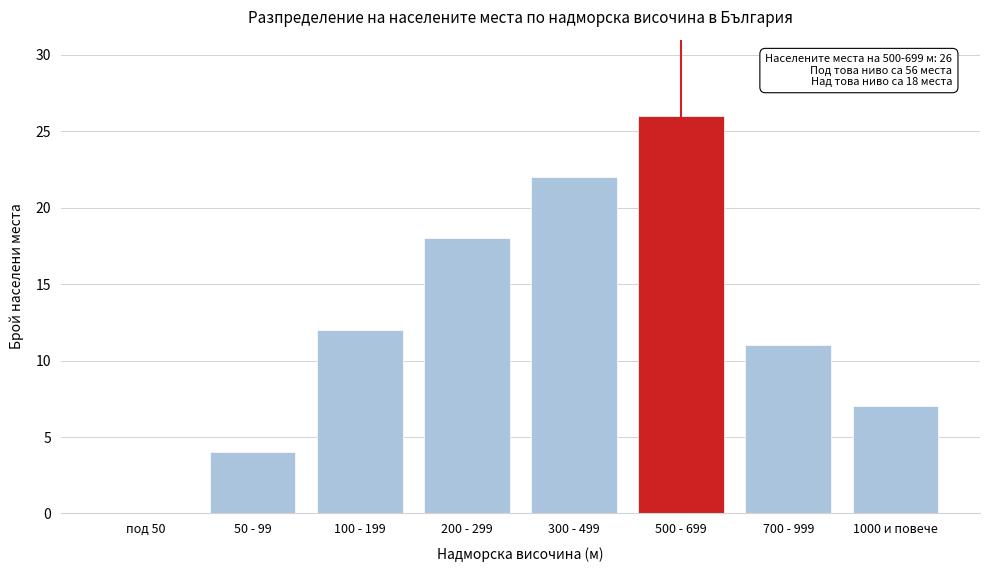

The value at 1000 и повече is 5. True or false?

False